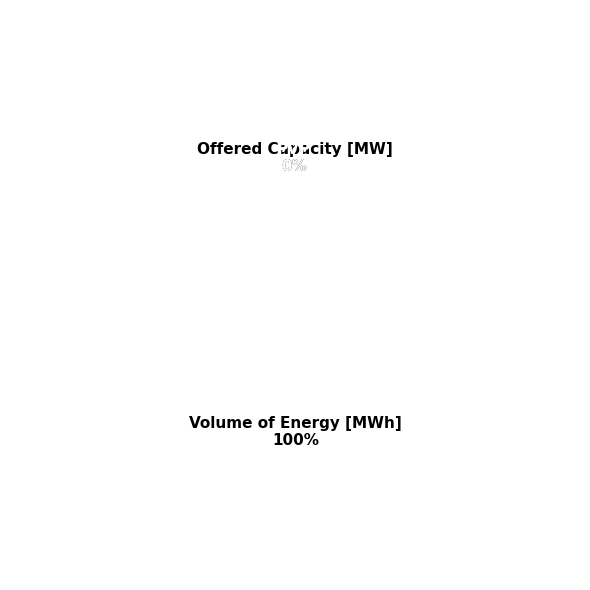

True or false: Volume of Energy [MWh] accounts for 100% of the total.

True